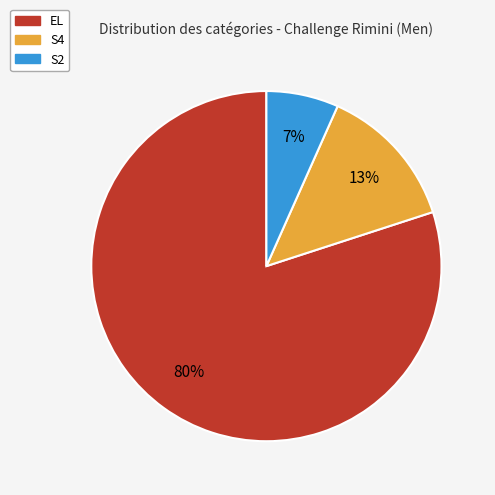

What is the largest slice in the pie chart?

EL